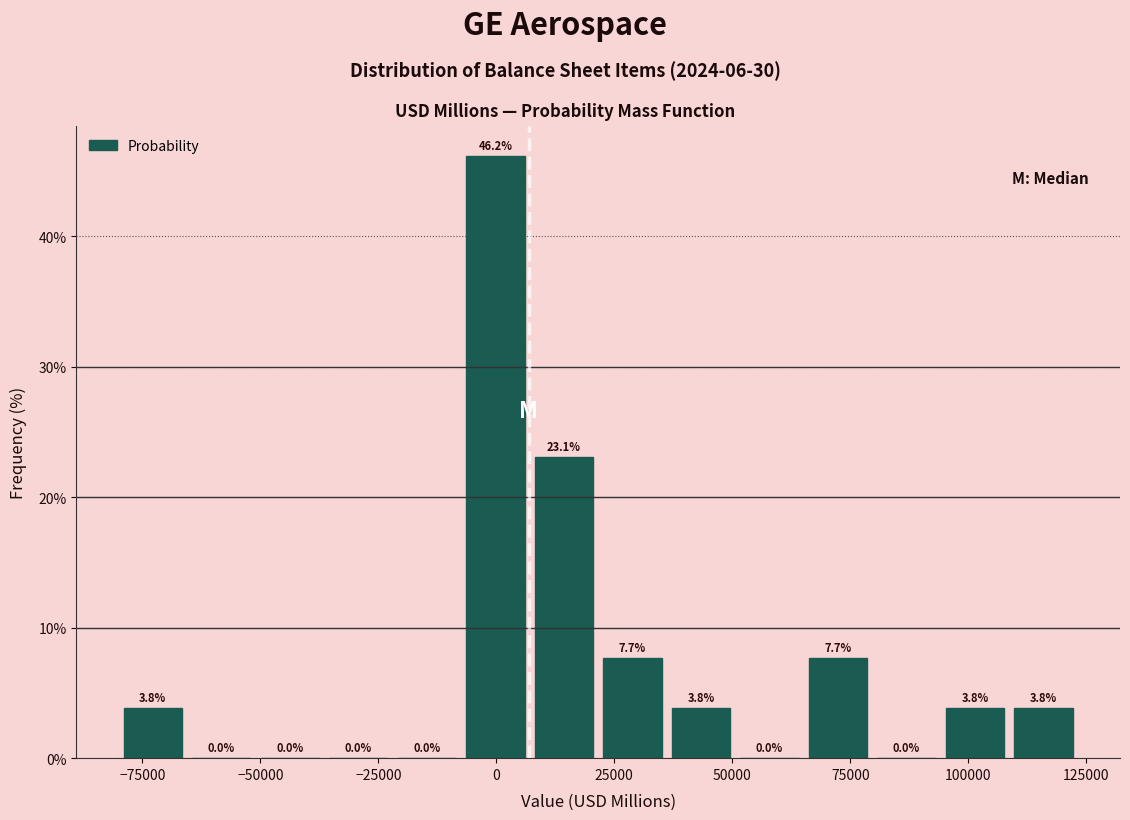

Read against the x-axis, roughly where is the centre of the tallest bar?

0